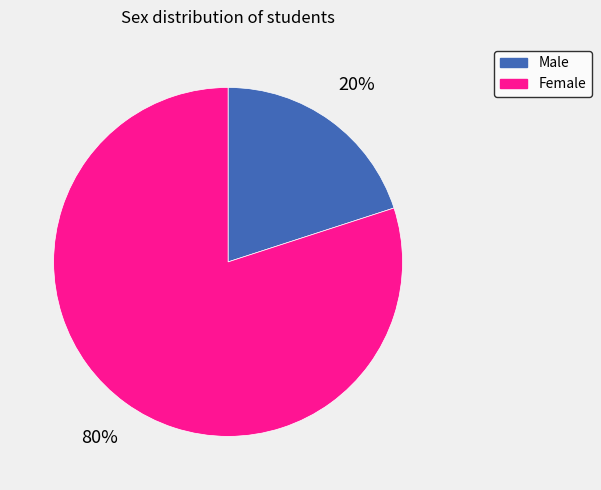

Rank the categories by value from lowest to highest.

Male, Female